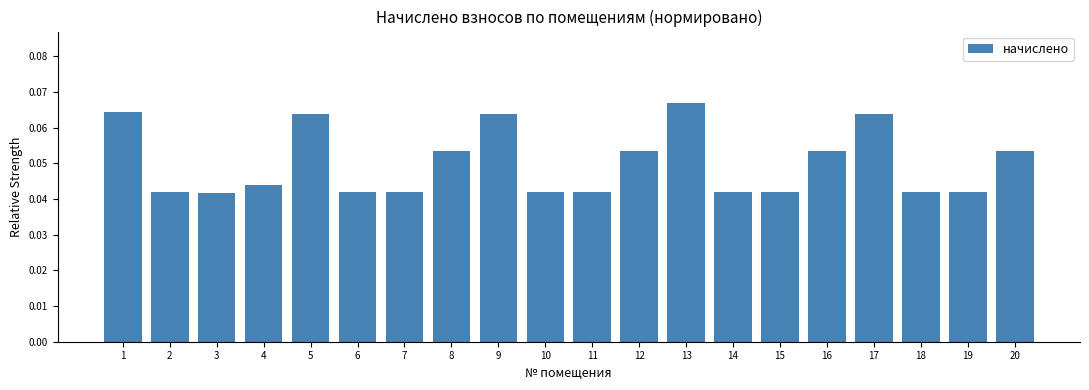

At which category does the chart reach its peak across all series?

13